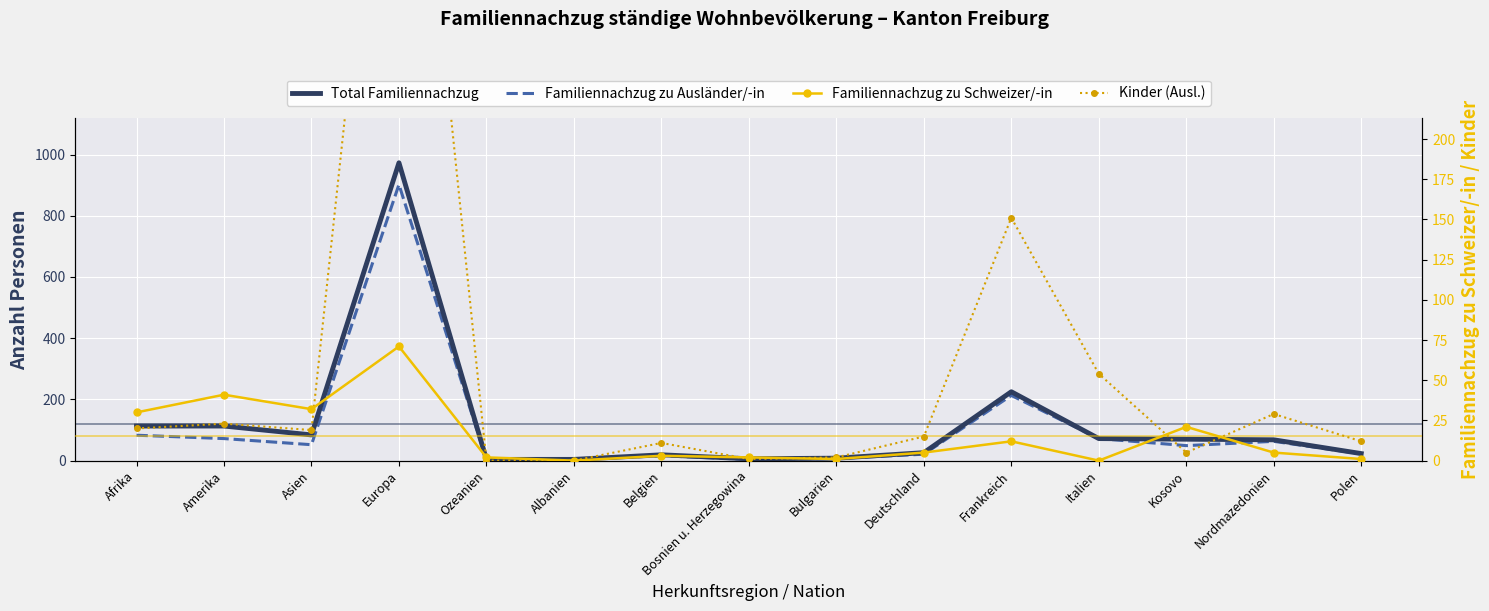

True or false: Familiennachzug zu Ausländer/-in and Familiennachzug zu Schweizer/-in cross at least once.

False